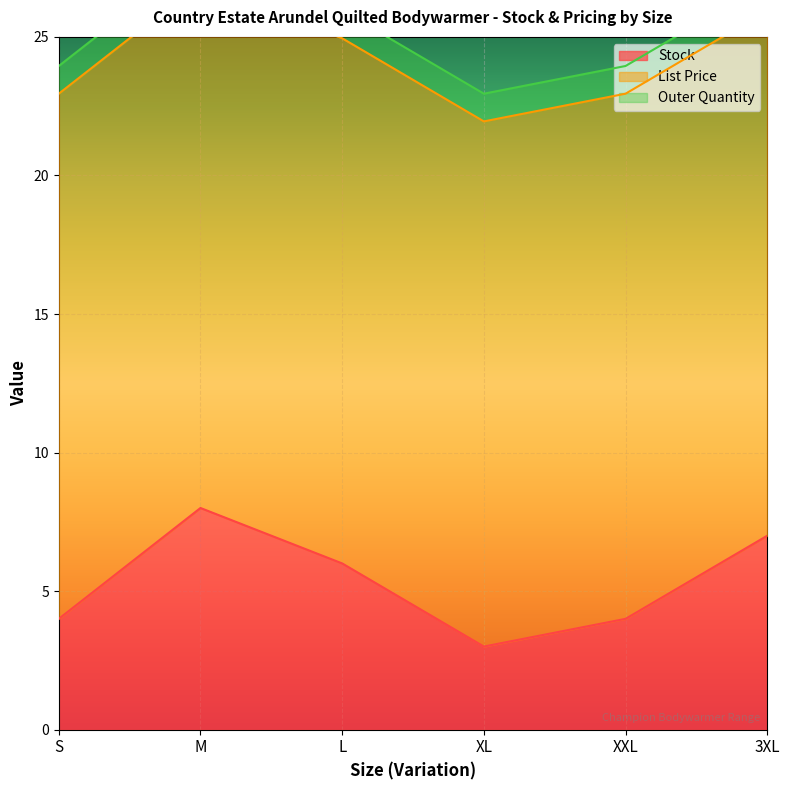

Which series has the widest spread of values?

Stock